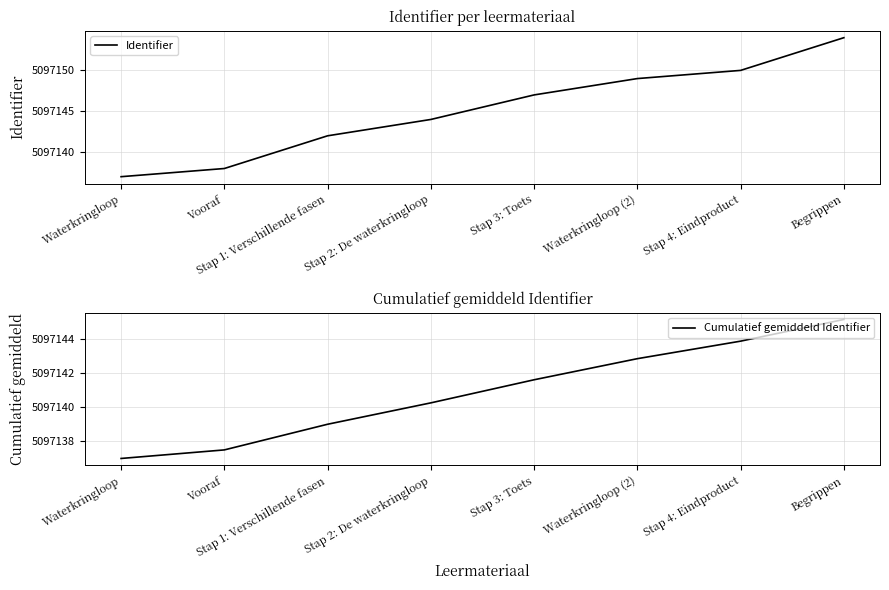

True or false: Cumulatief gemiddeld Identifier has a value of 5097142.8 at Waterkringloop (2).

True